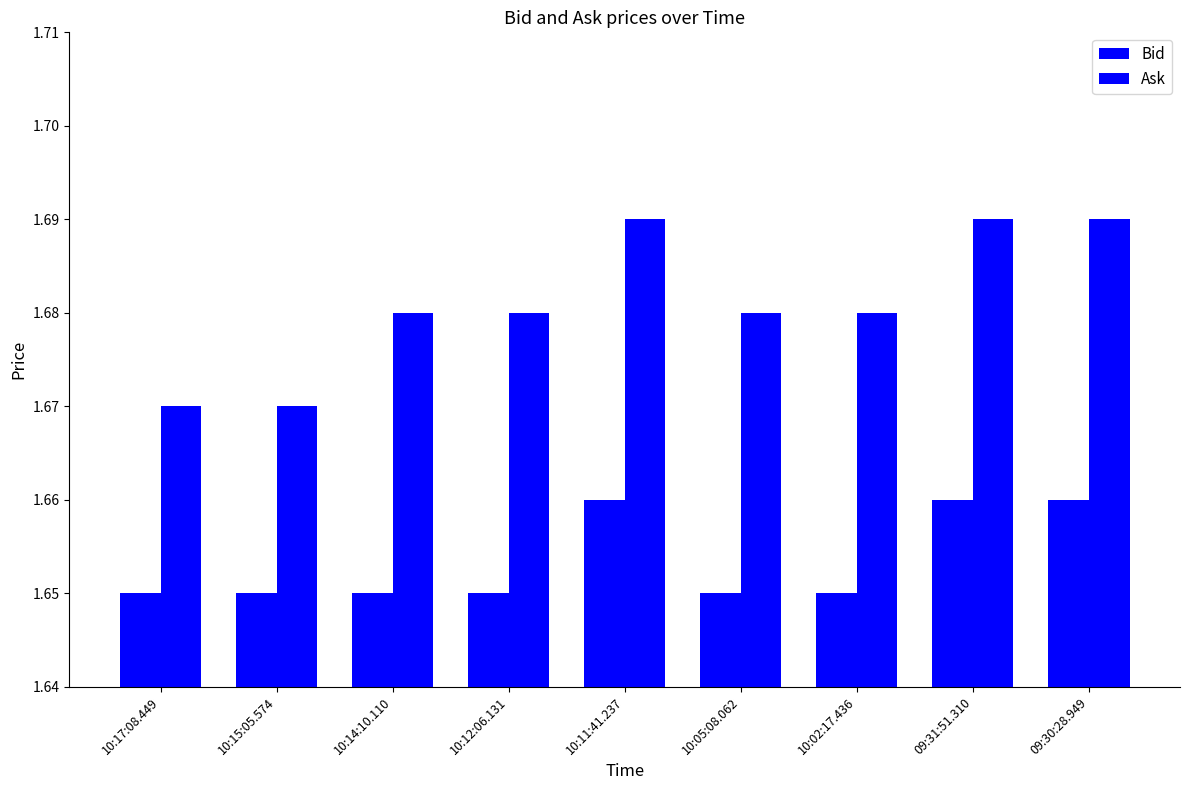

How many categories are shown in the chart?

9